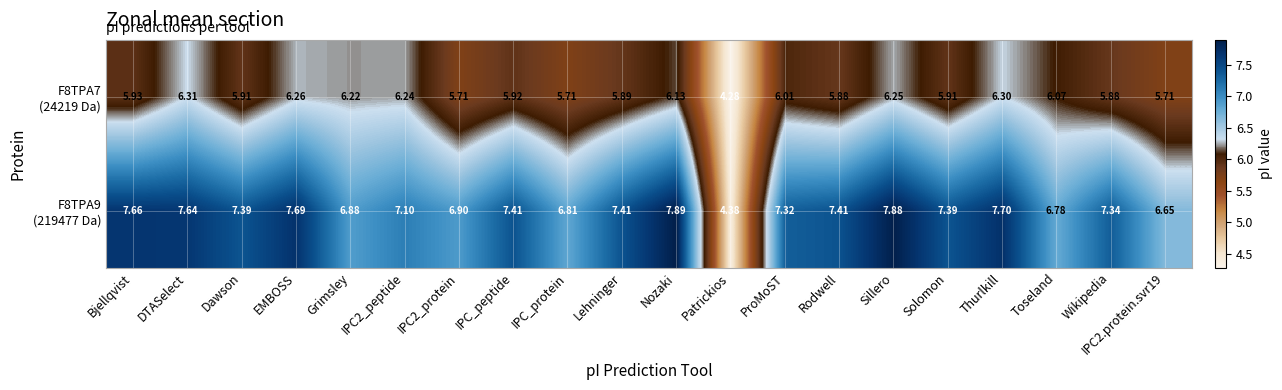

At which category is the sum across all series the highest?

Sillero